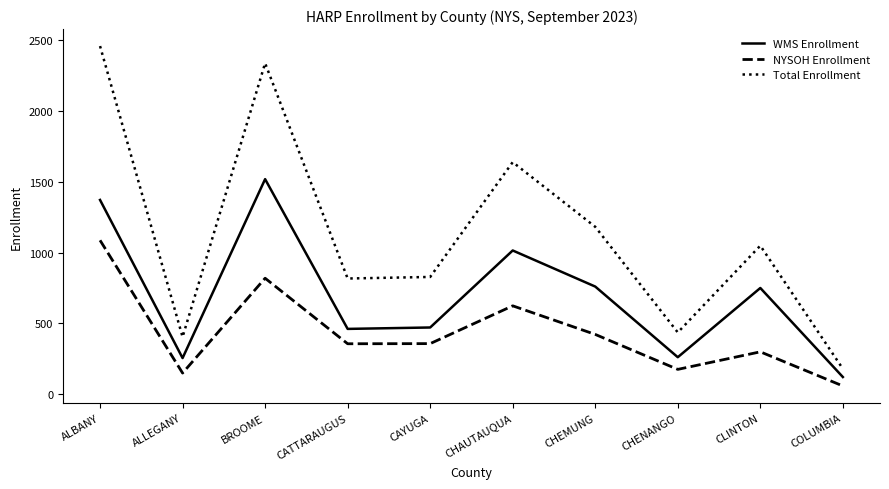

Rank the series at BROOME from lowest to highest value.

NYSOH Enrollment, WMS Enrollment, Total Enrollment